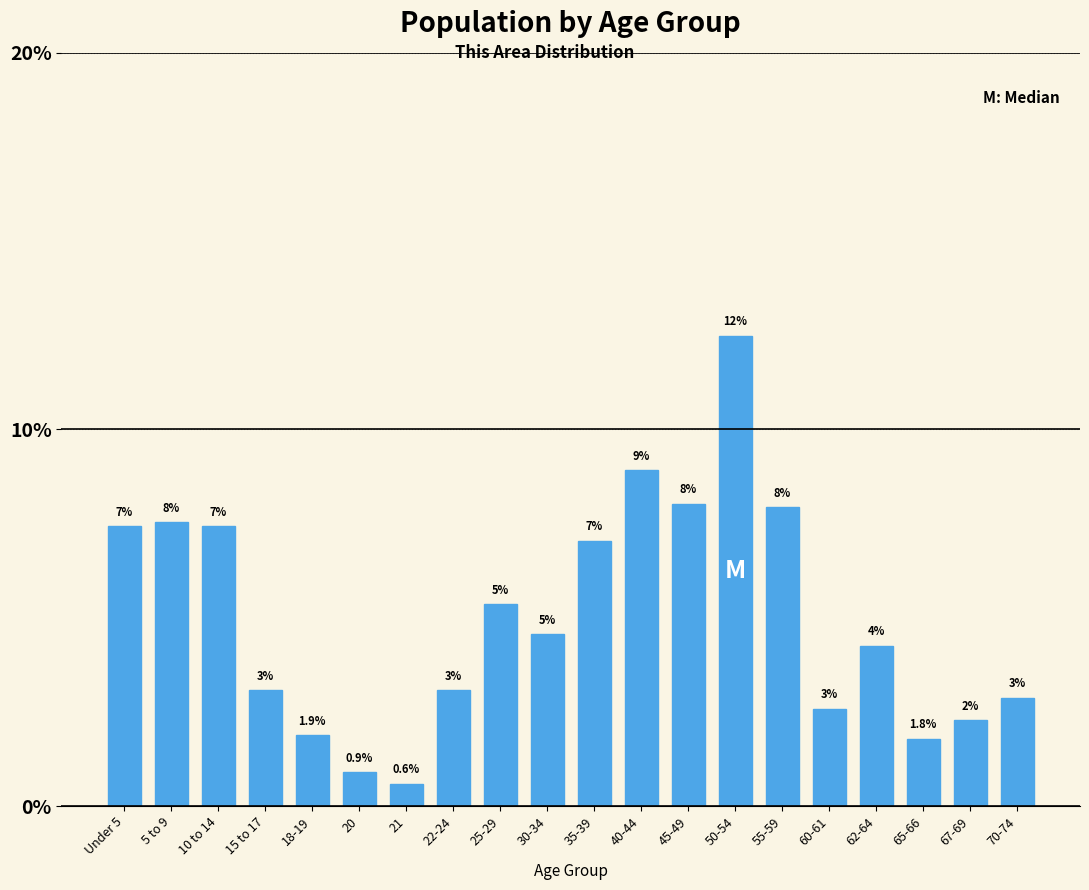

At which category does the chart reach its peak across all series?

50-54